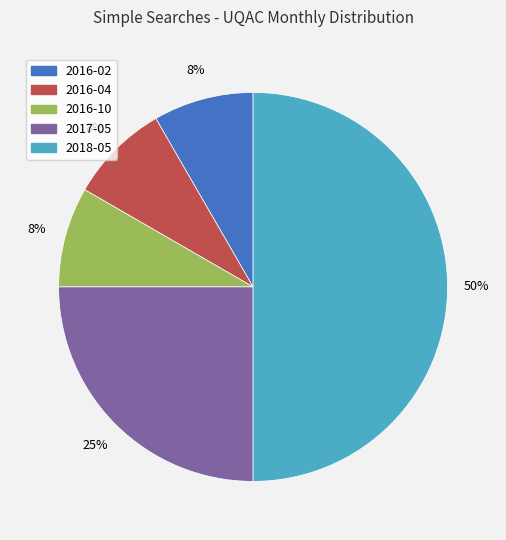

What is the largest slice in the pie chart?

2018-05